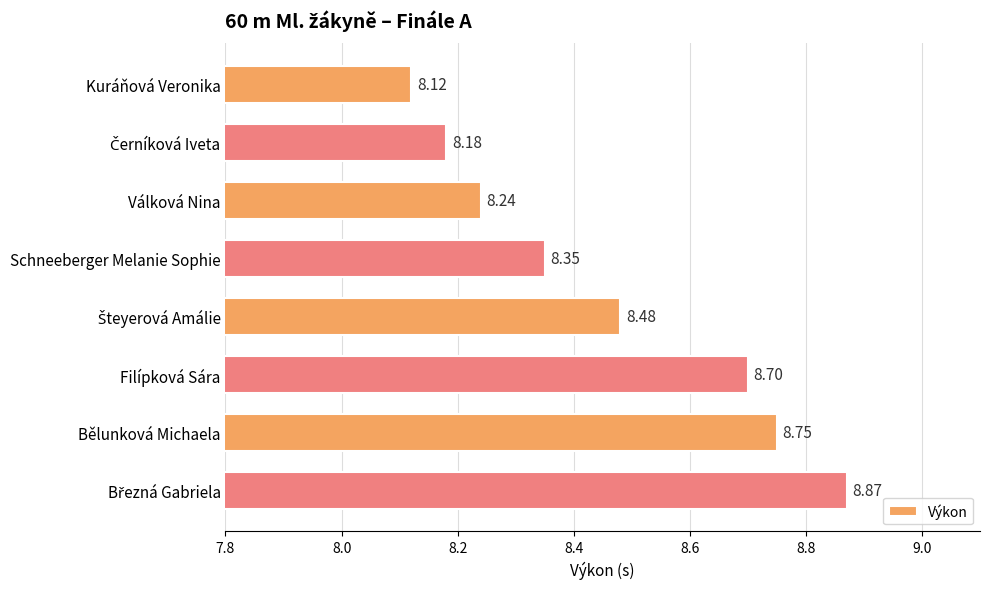

What is the difference between the maximum and second lowest values?

0.7